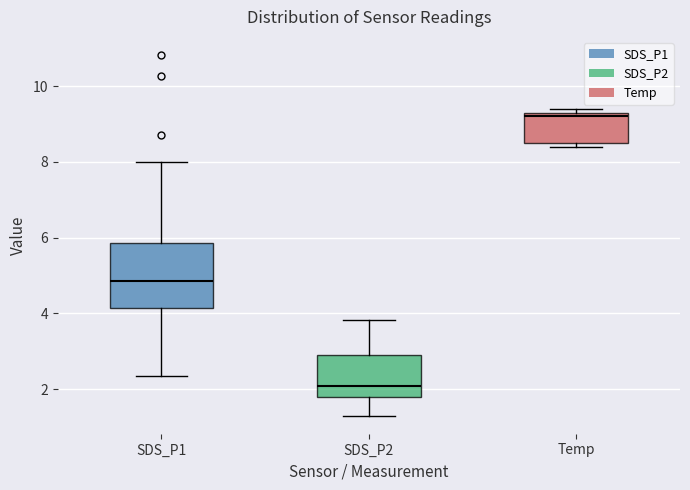

Where is the upper edge of the box for SDS_P1 on the y-axis? The values are not printed on the chart, so give them approximately, as read against the axis.

5.8